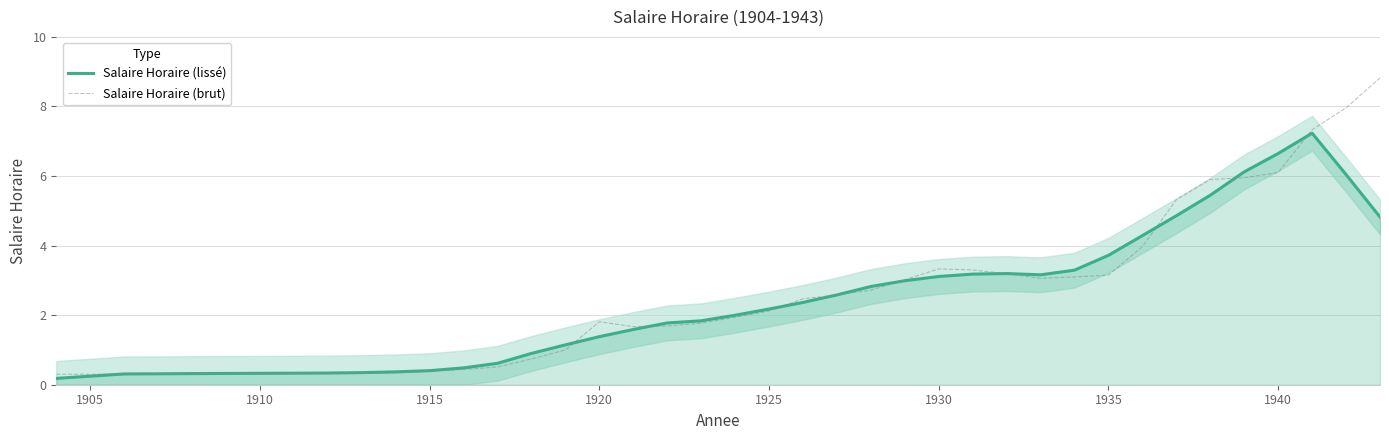

What are all the series names shown in the legend?

Salaire Horaire (lissé), Salaire Horaire (brut)